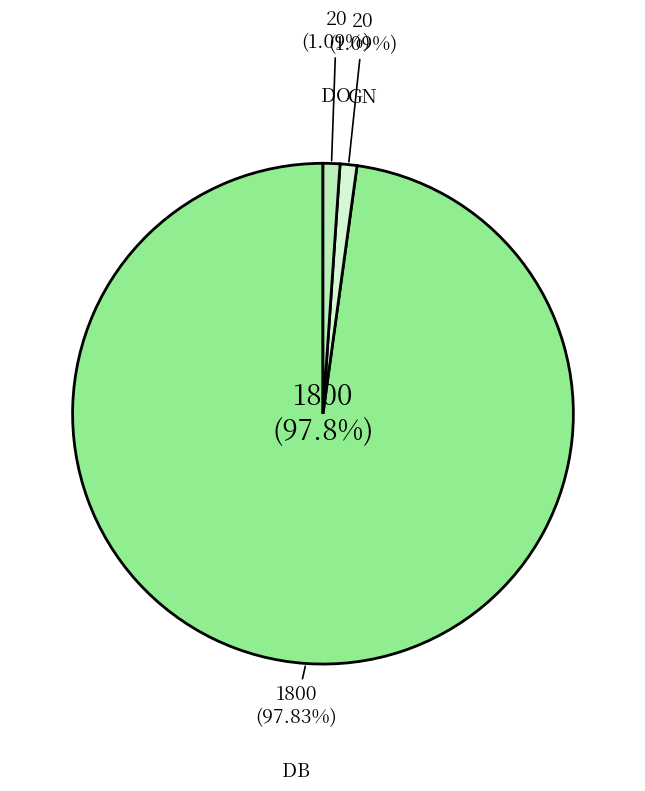

How many slices are in this pie chart?

3